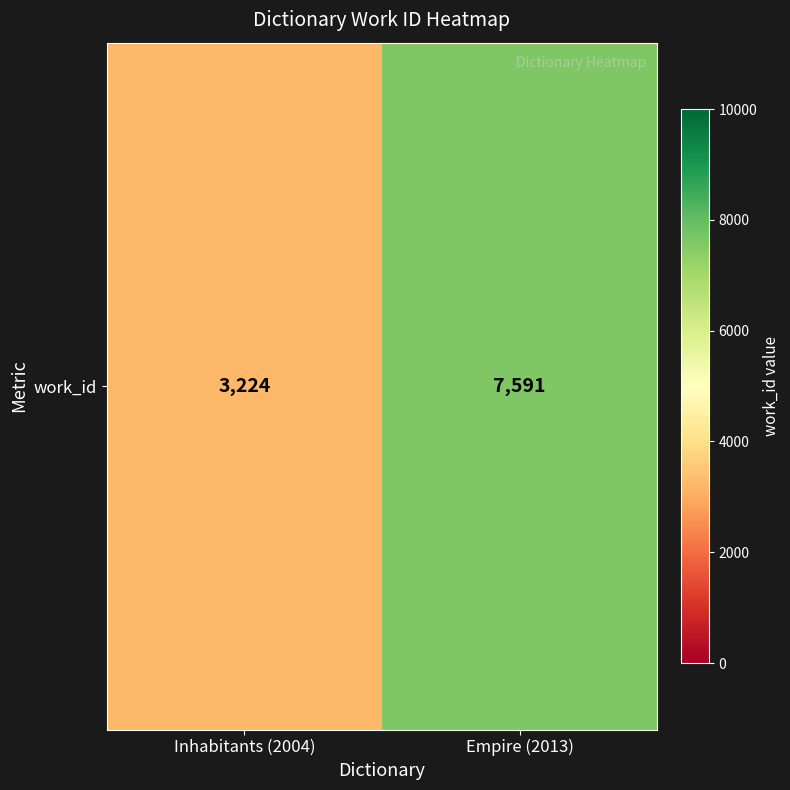

Where is the data nearest to the value 5407?

Inhabitants (2004)